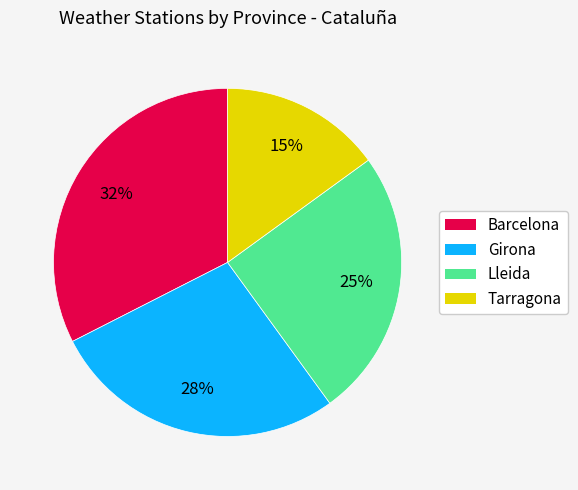

Is the sum of Barcelona and Girona greater than half?

Yes